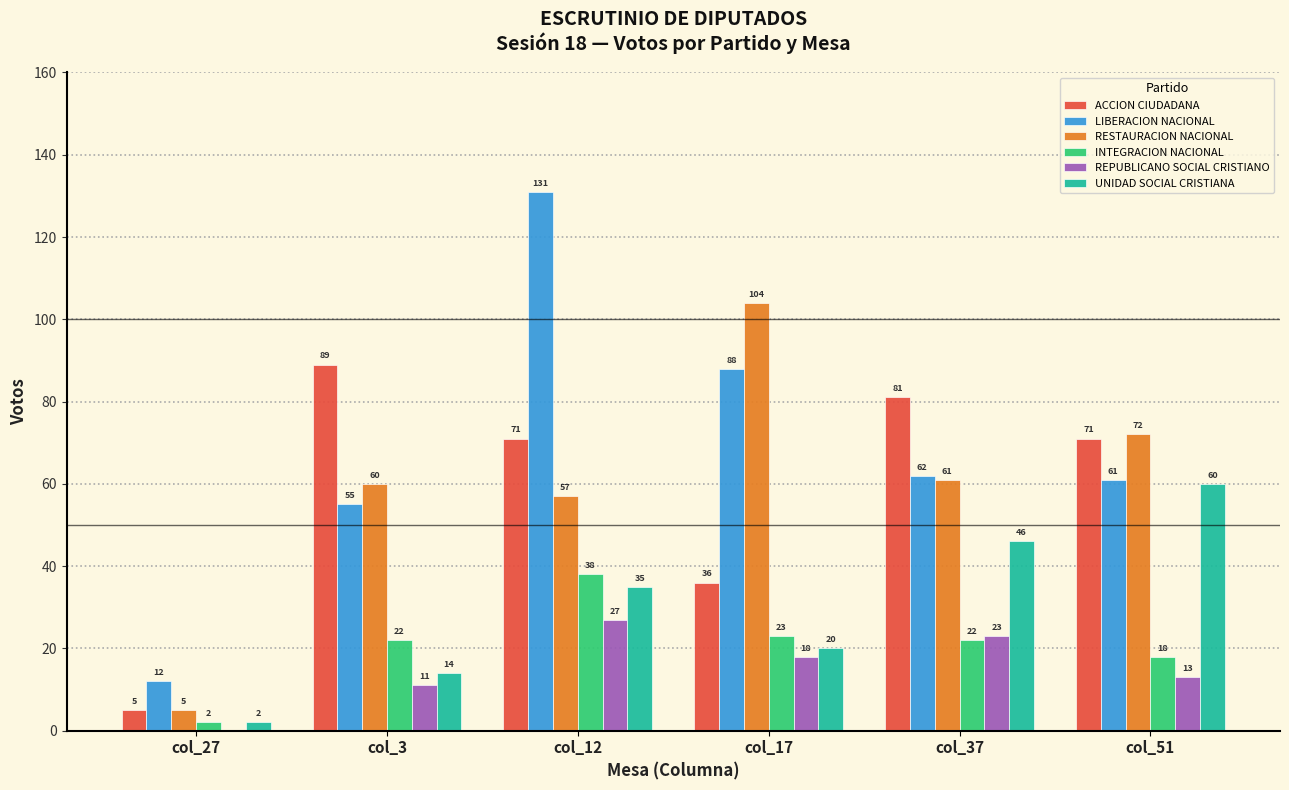

Which series has the largest total across all categories?

LIBERACION NACIONAL